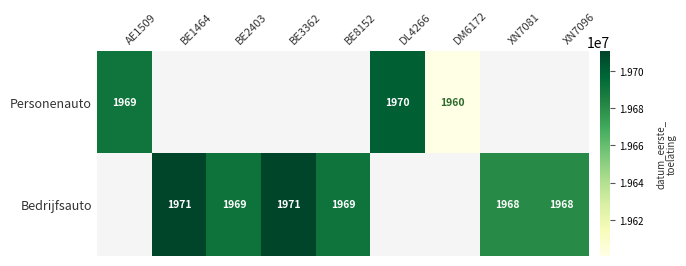

What is the greatest value displayed?

19710630.0